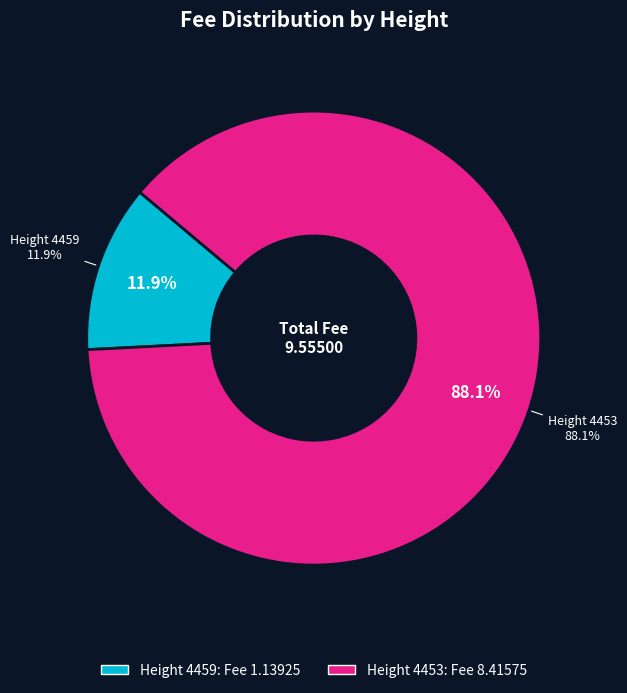

To the nearest percent, what percentage of the pie is 4459?

12%